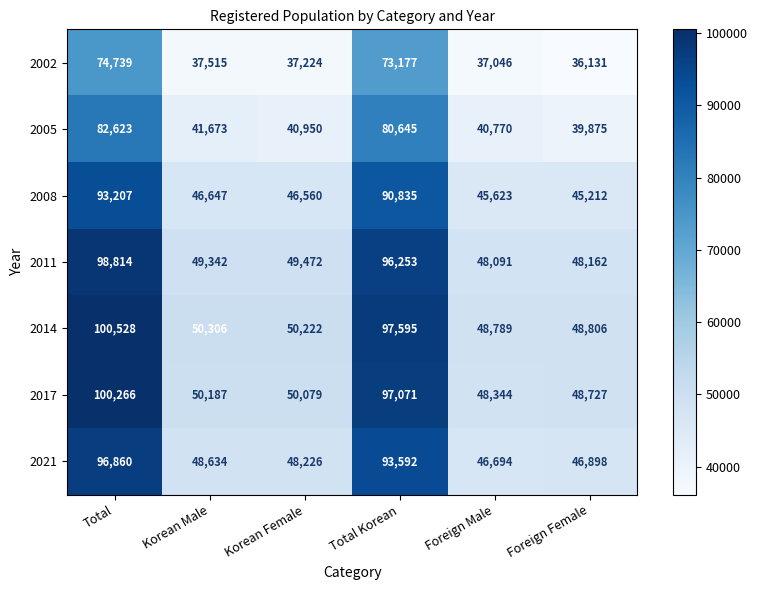

How many values in the 2005 series are below 41673?

3